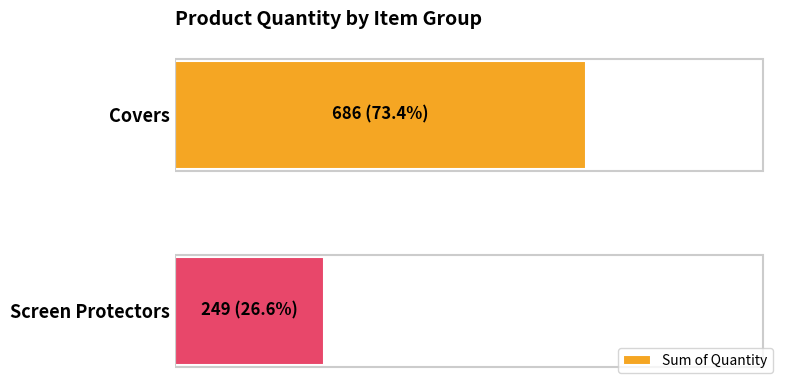

Are the bars horizontal?

Yes